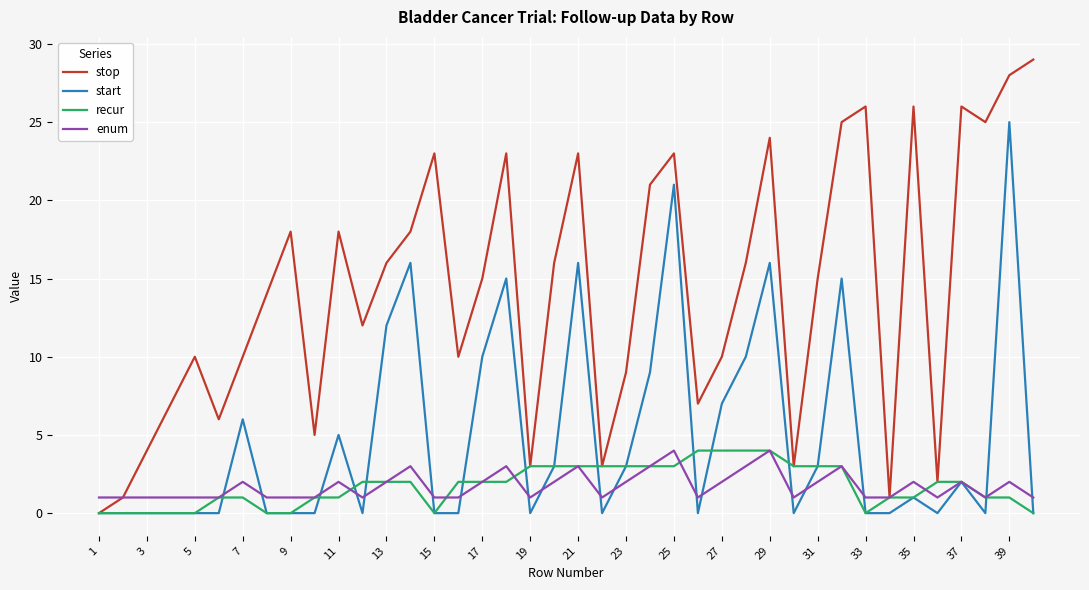

What is the difference between the maximum and second lowest values in the stop series?

28